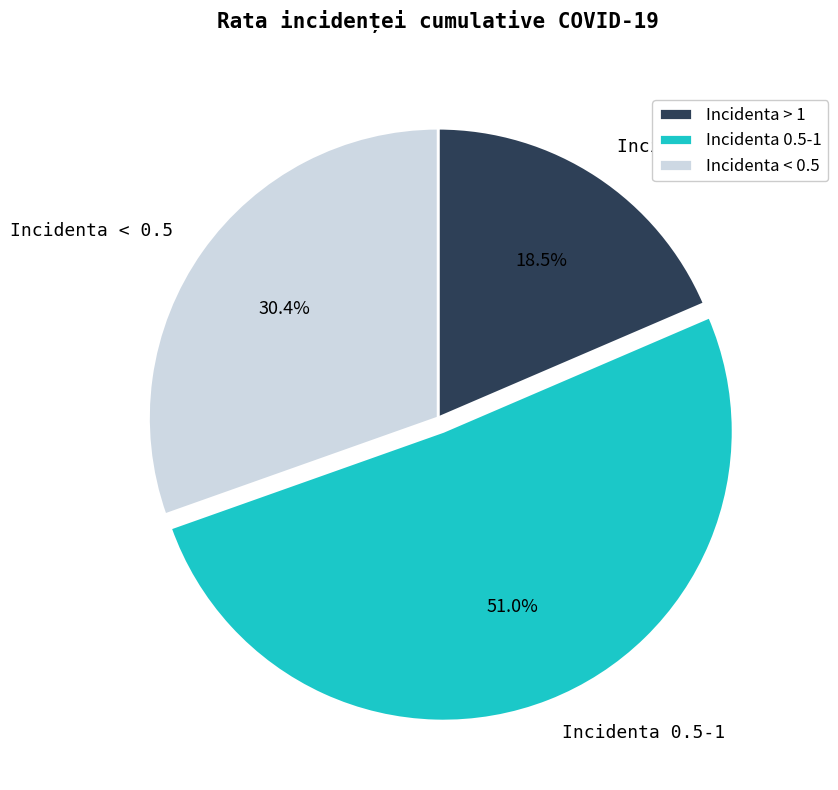

What is the ratio of the value at Incidenta 0.5-1 to the value at Incidenta < 0.5?

1.7